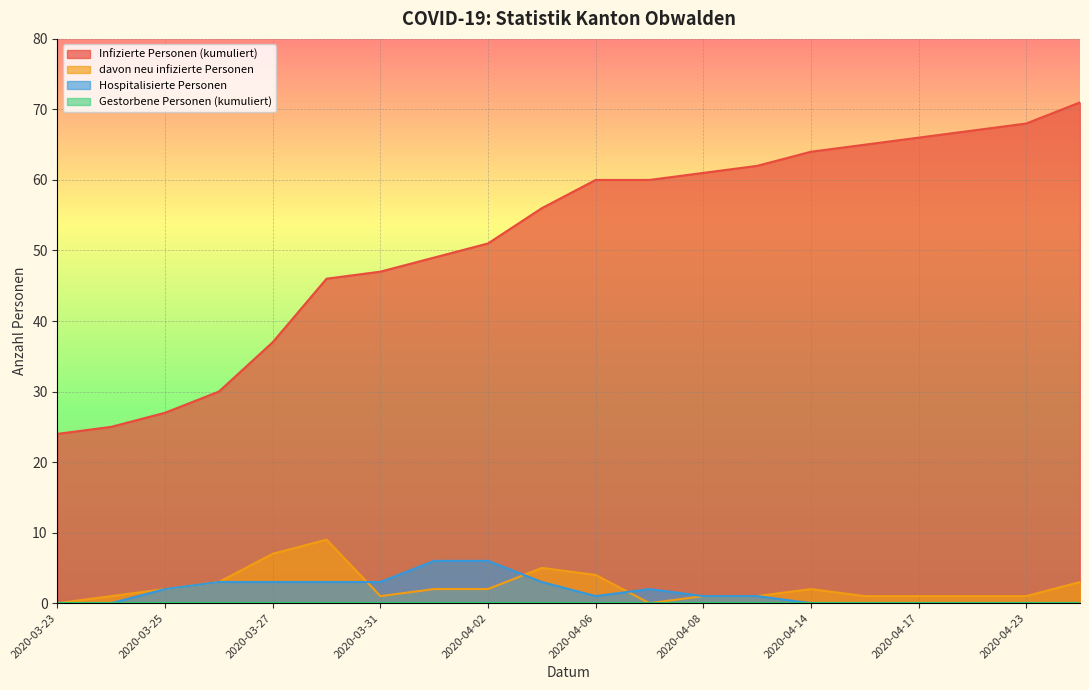

What is the difference between the second highest and minimum values in the Hospitalisierte Personen series?

6